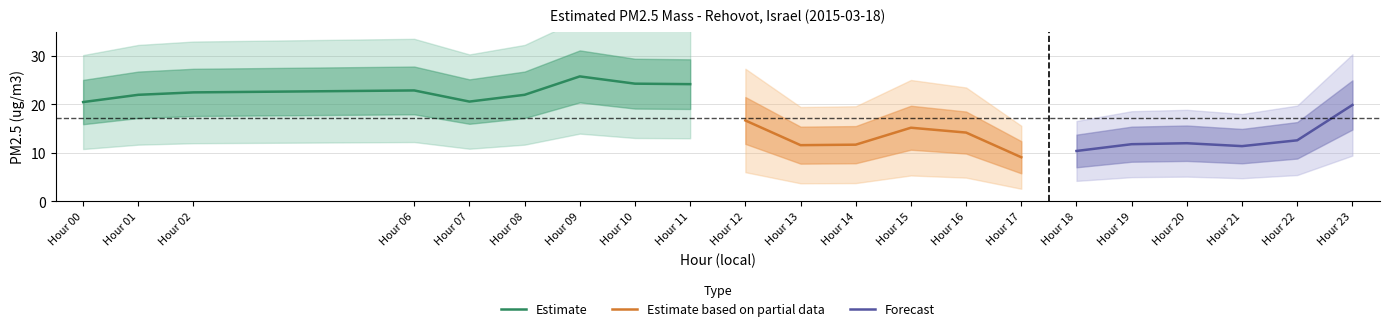

Which has a higher value, 11 or 13?

11